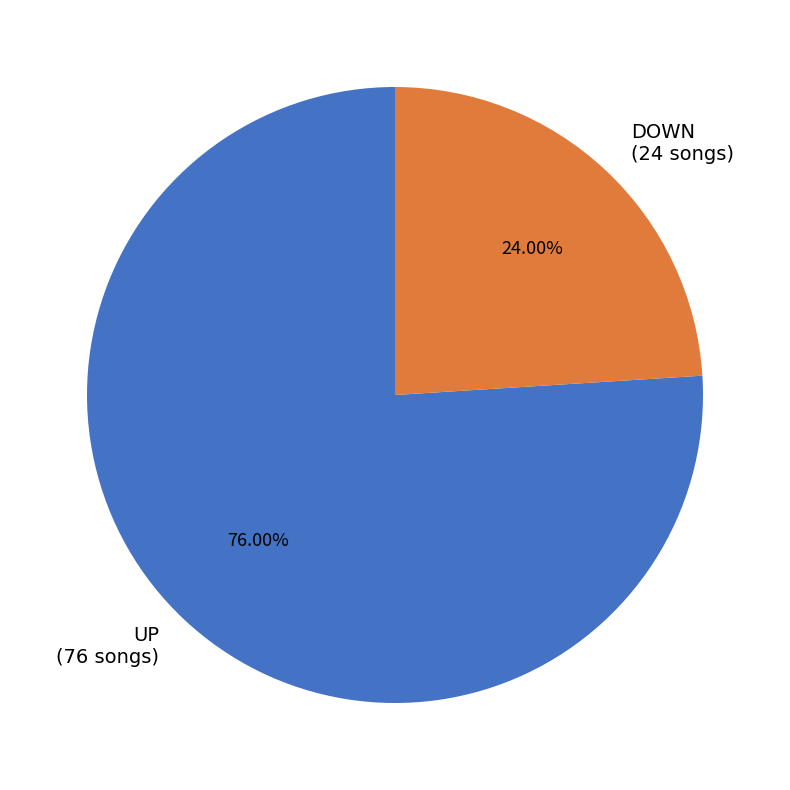

Which slice is the smallest?

DOWN (24 songs)